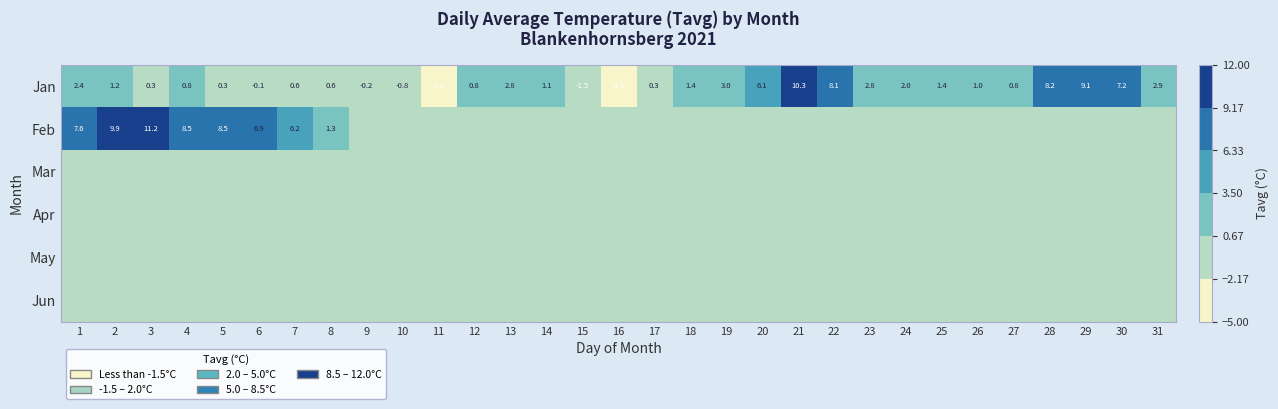

What is the sum of the Jan values at 24 and 12?

2.8